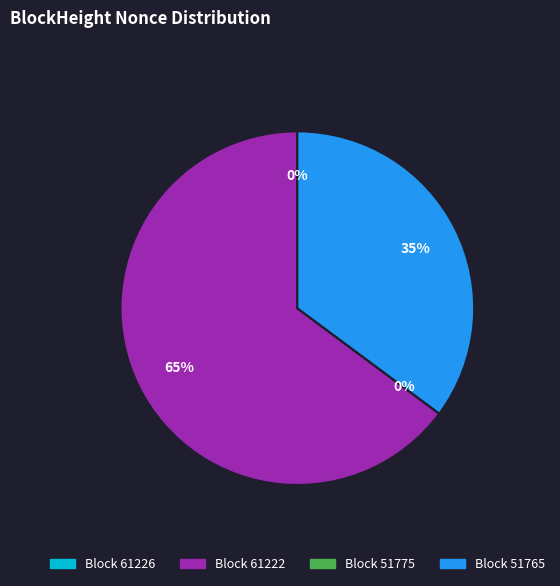

What percentage is the Block 61222 slice, to the nearest percent?

65%